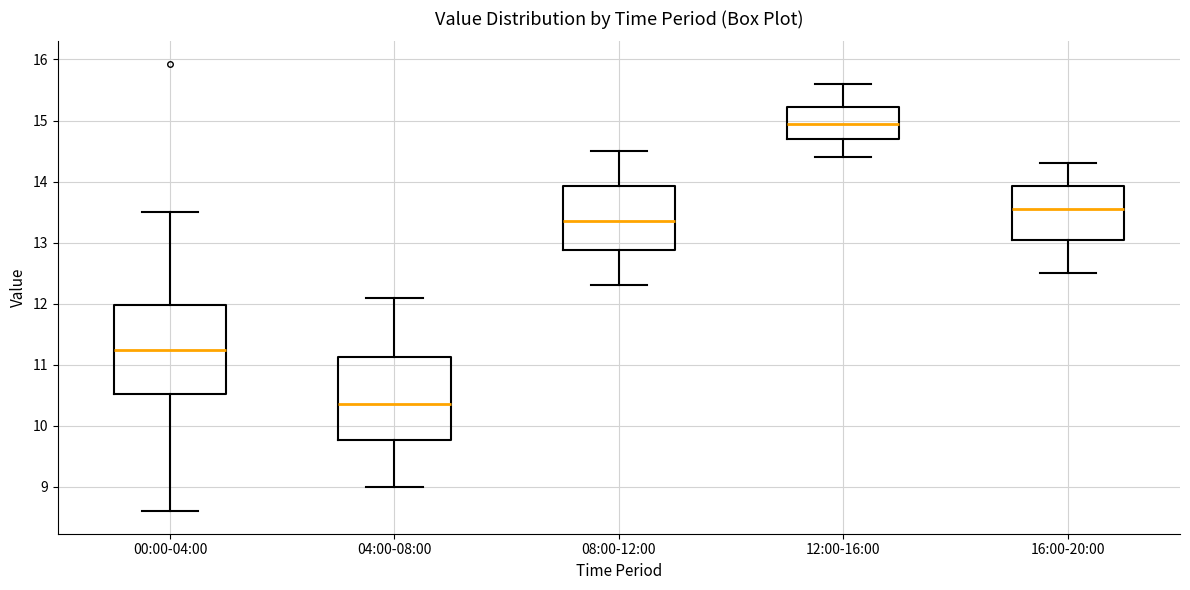

Where does the lower whisker of the box for 12:00-16:00 end on the y-axis? The values are not printed on the chart, so give them approximately, as read against the axis.

14.4